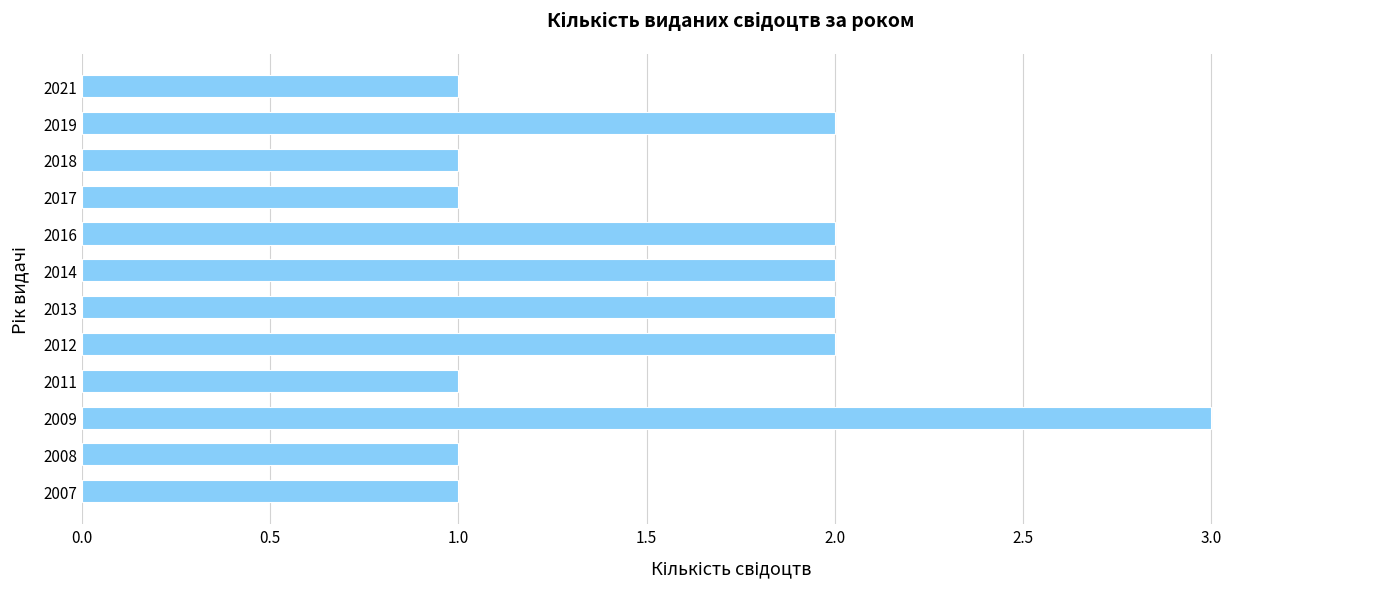

Approximately how many times larger is the value at 2016 compared to 2012?

1.0